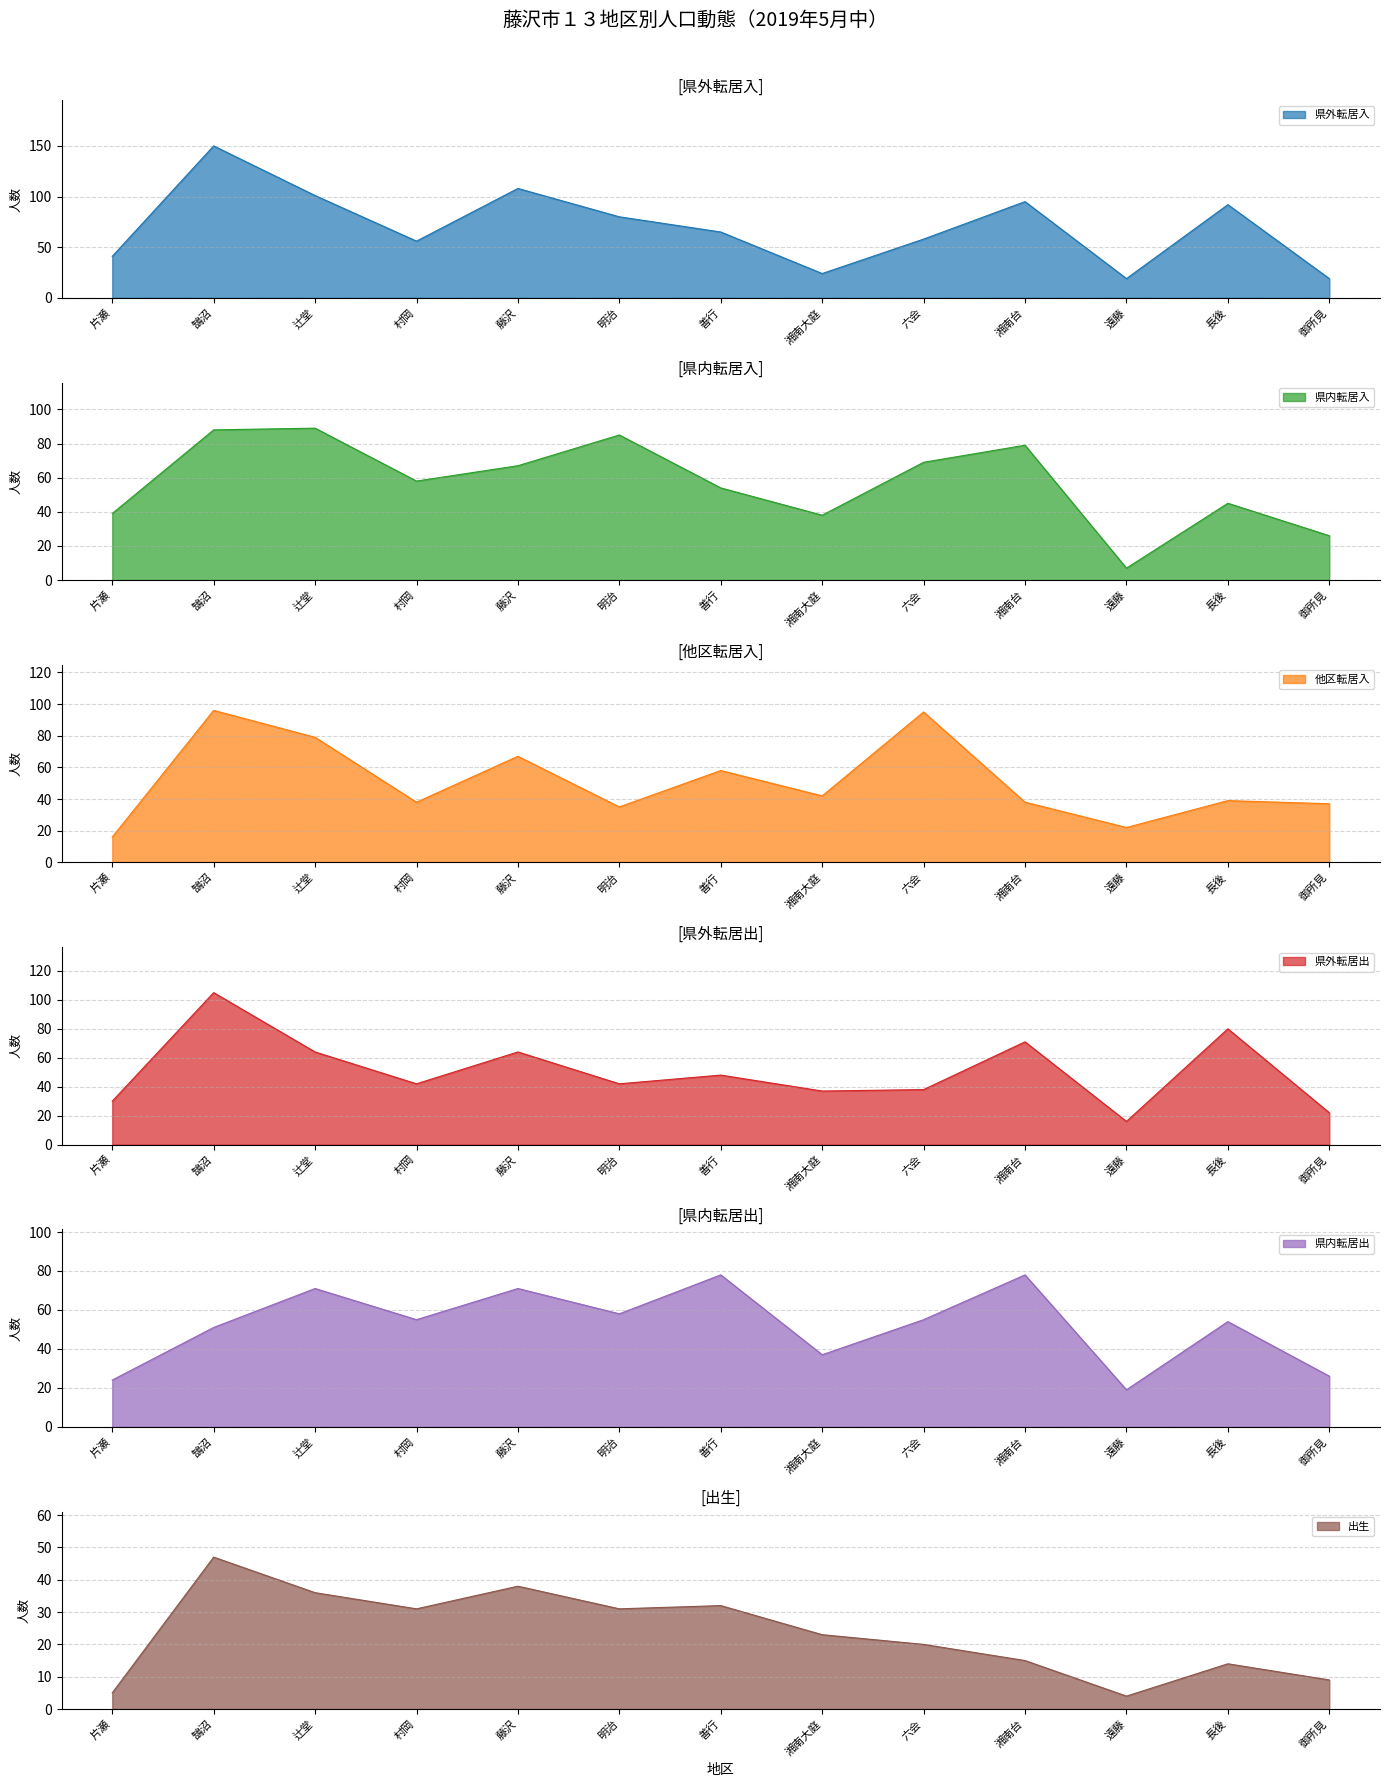

What are all the series names shown in the legend?

県外転居入, 県内転居入, 他区転居入, 県外転居出, 県内転居出, 出生